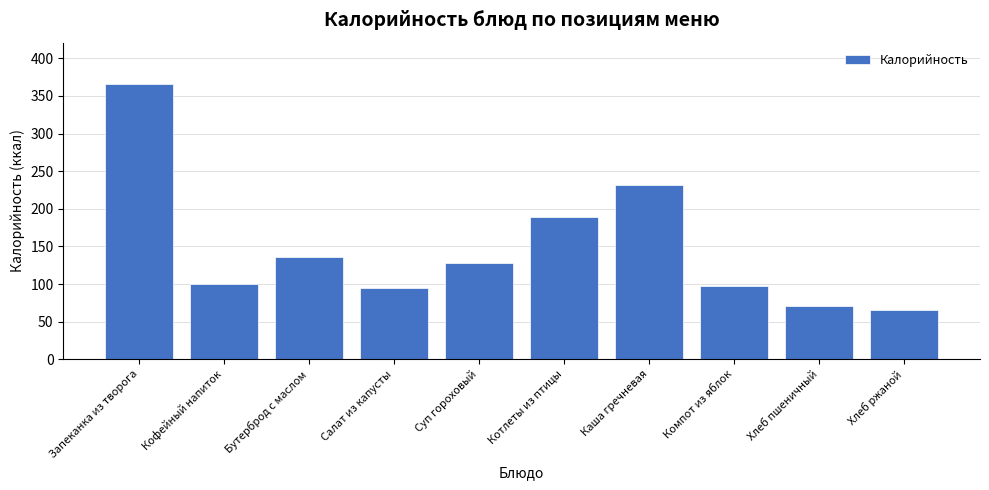

What is the label of the 5th bar from the left?

Суп гороховый